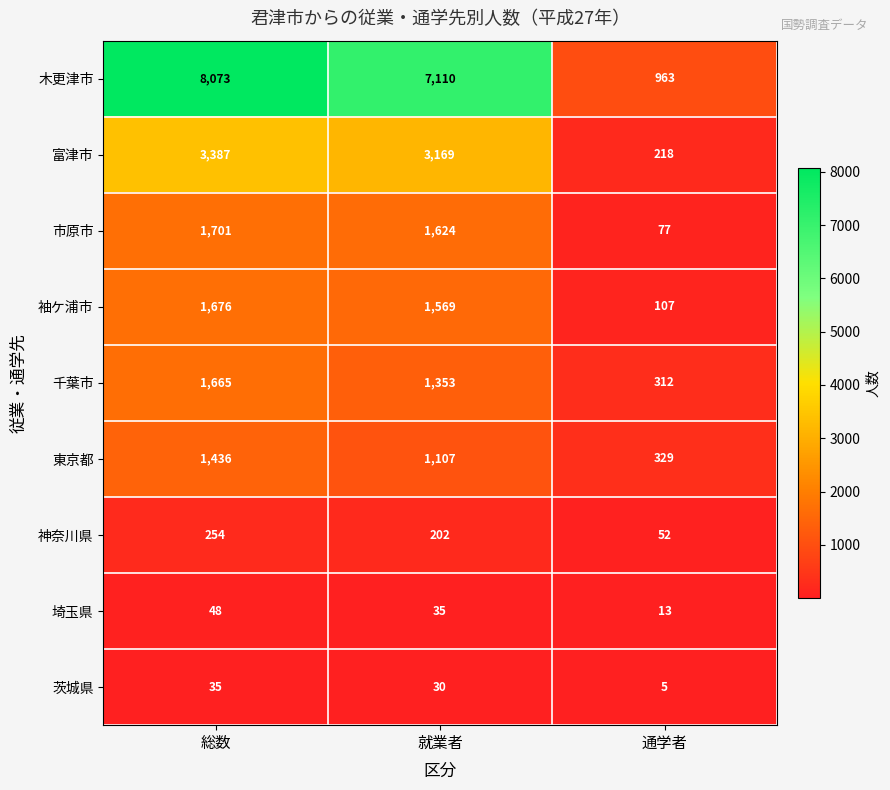

Which series has the widest spread of values?

木更津市